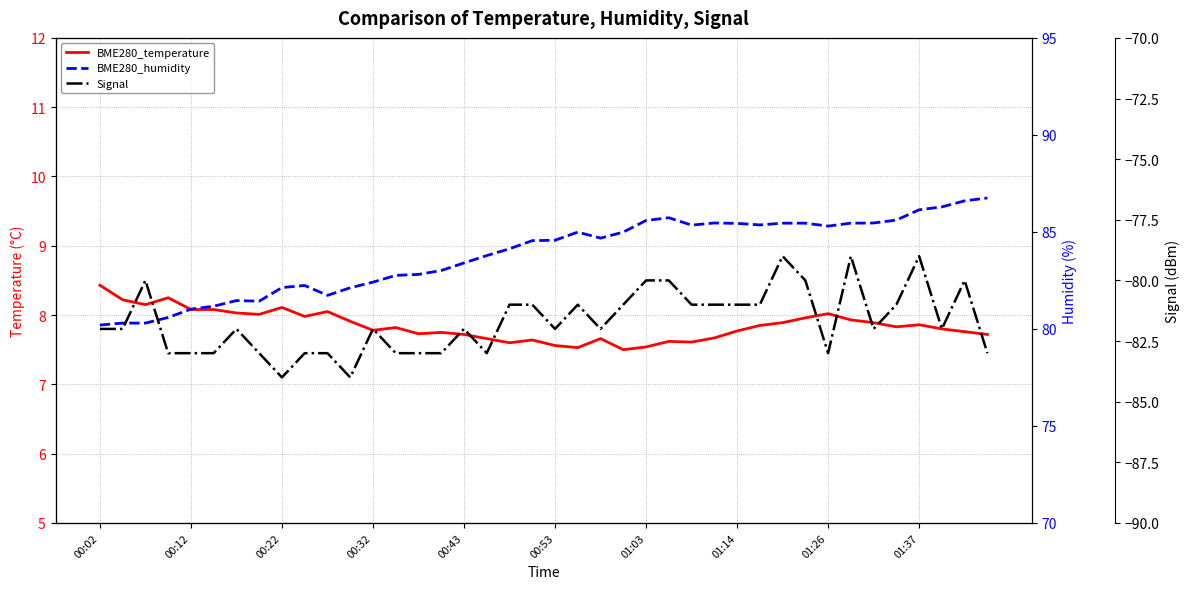

Does the chart have visible grid lines?

Yes